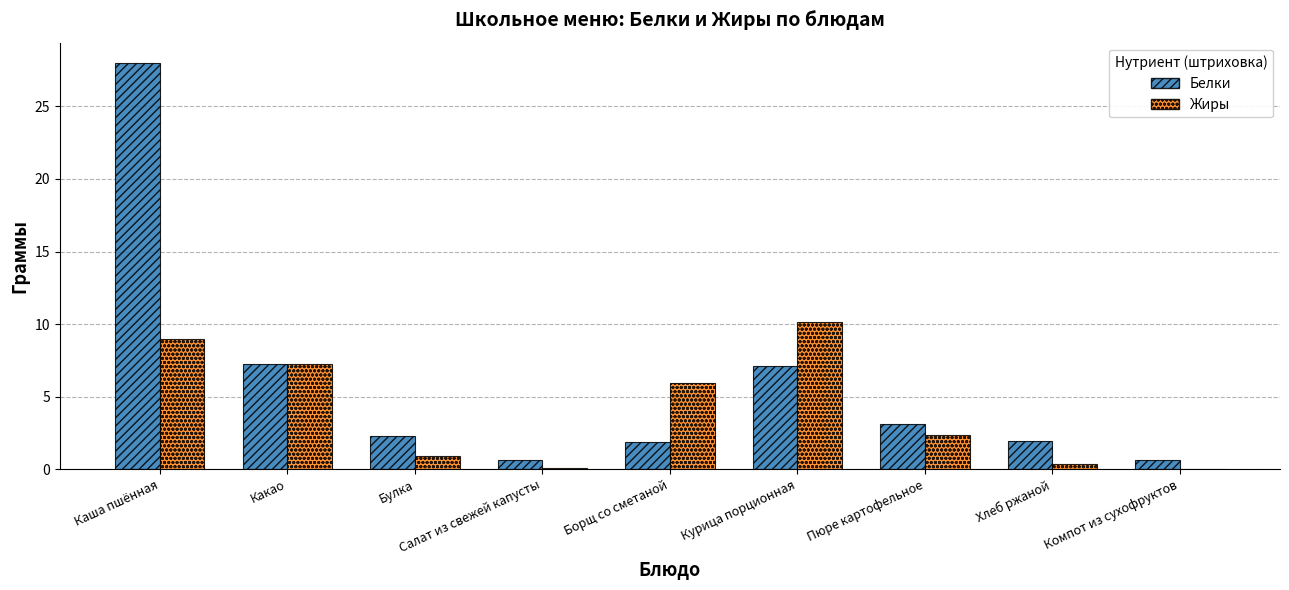

What are all the series names shown in the legend?

Белки, Жиры